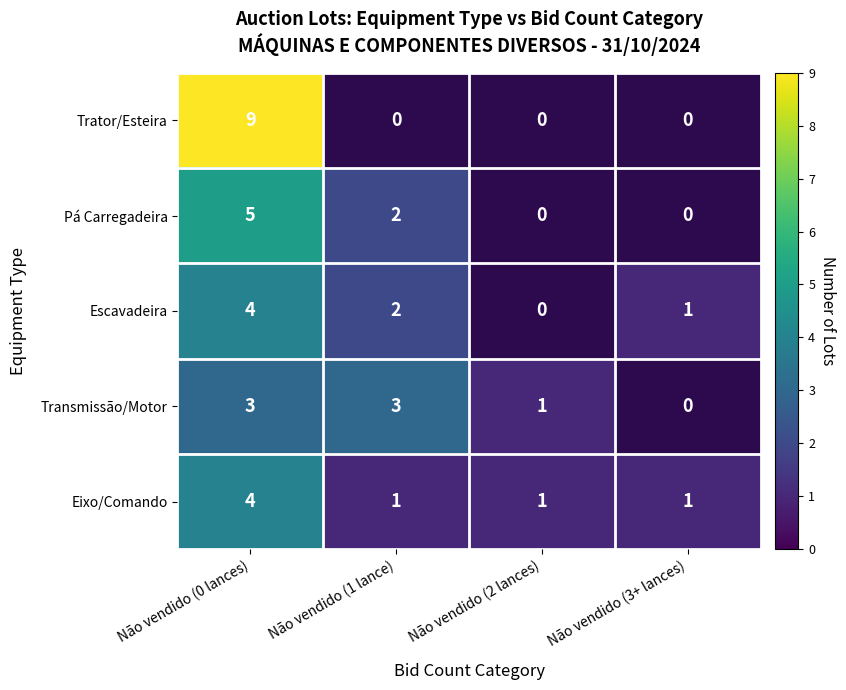

What is the sum of all Eixo/Comando values?

7